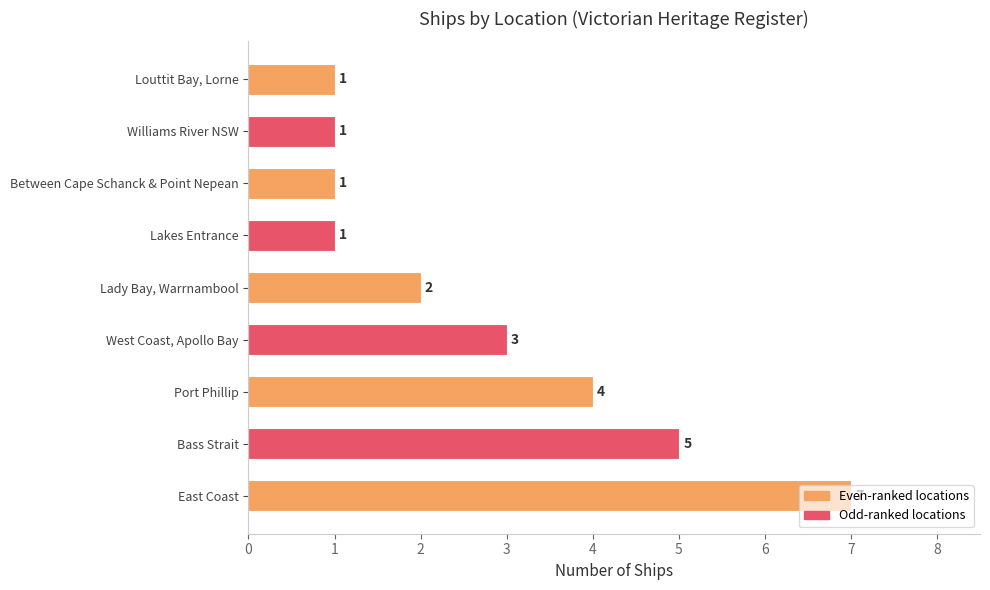

What is the difference between the values at Port Phillip and Between Cape Schanck & Point Nepean?

3